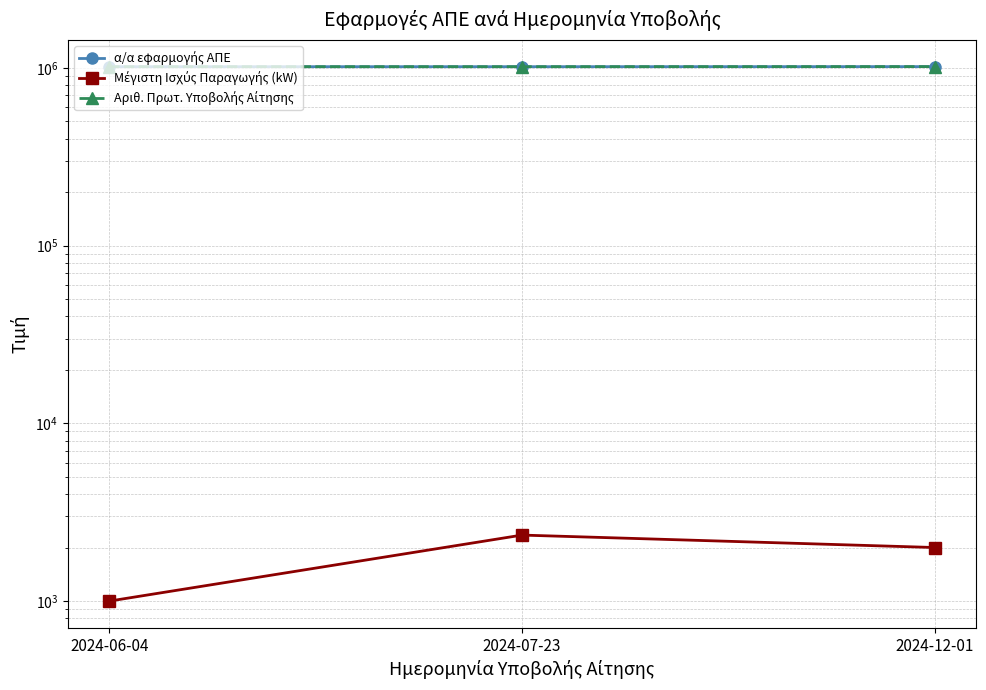

What is the average value of the Μέγιστη Ισχύς Παραγωγής (kW) series?

1783